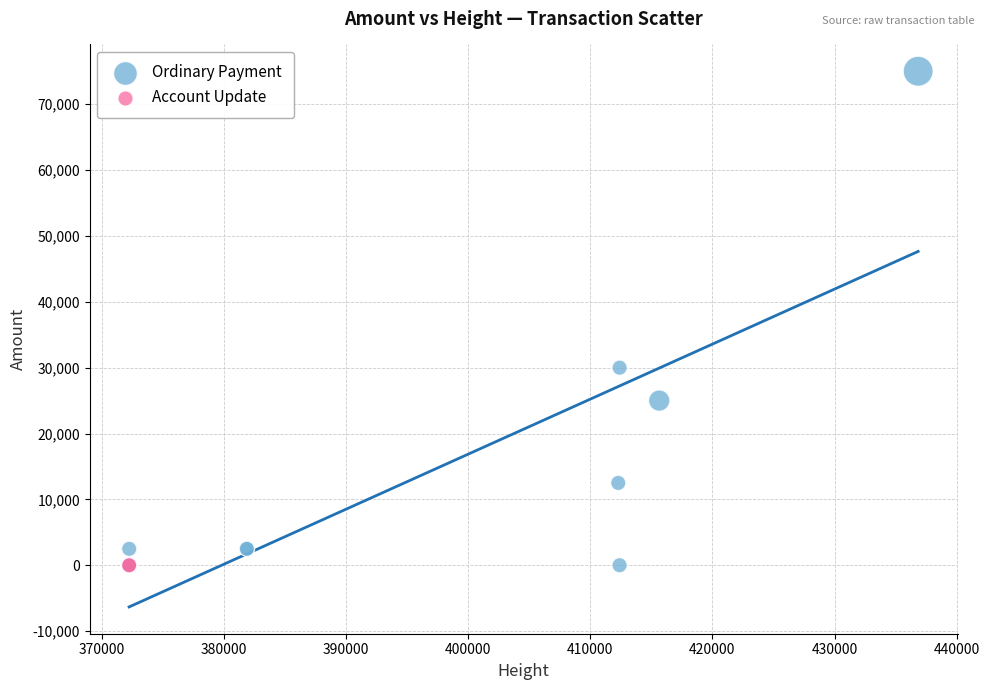

What are all the series names shown in the legend?

Ordinary Payment, Account Update